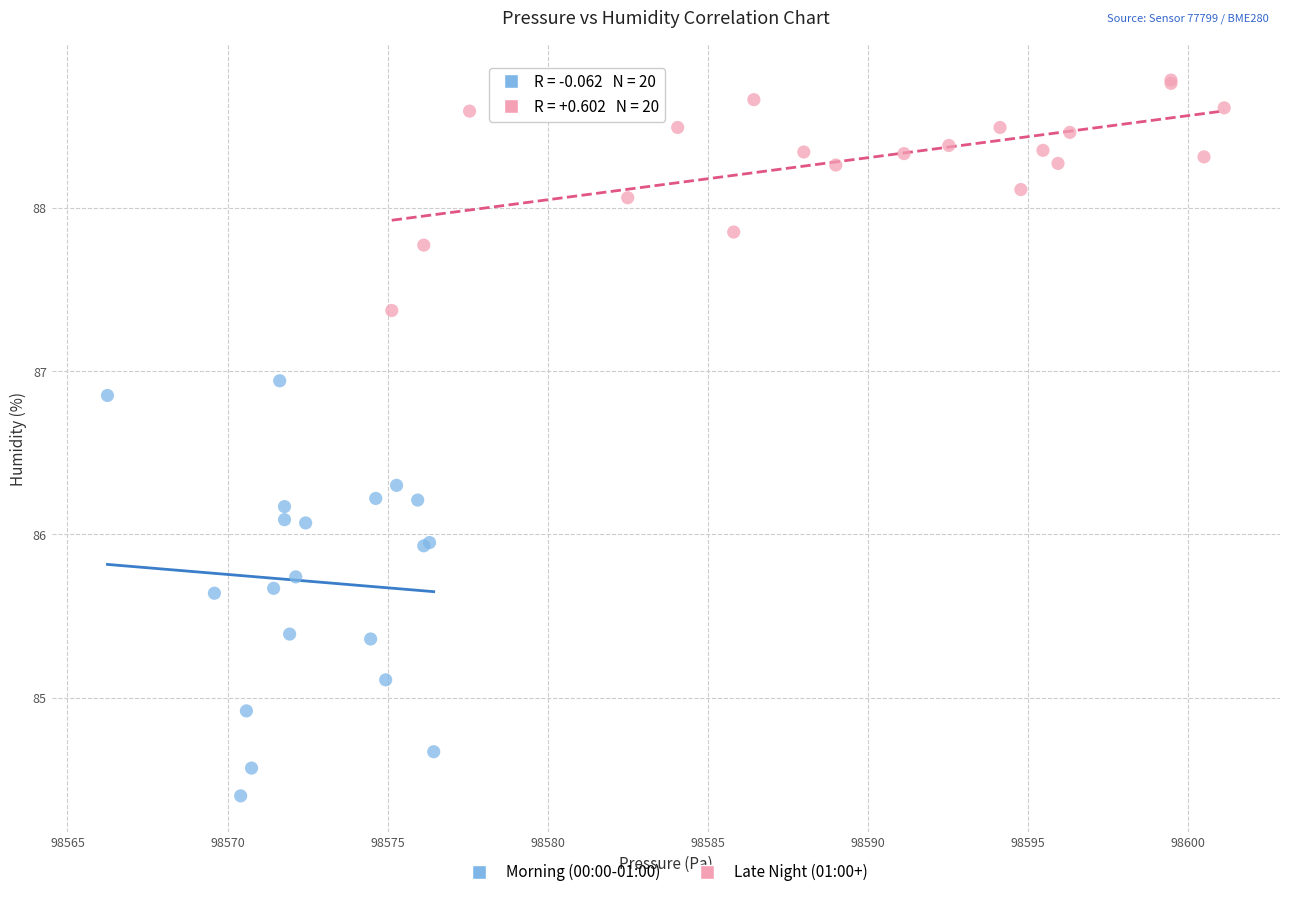

Which series contains the highest Y value?

Late Night (01:00+)